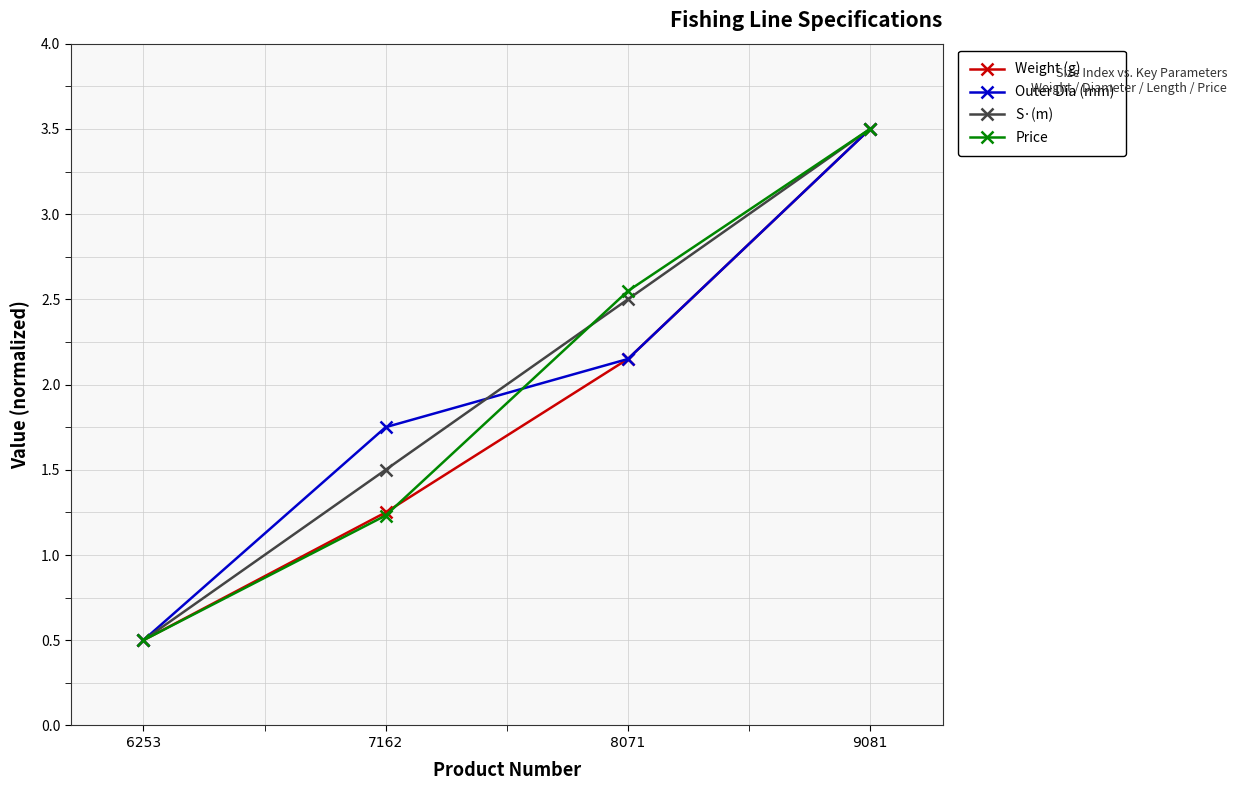

At which label does Weight (g) first exceed 2?

8071